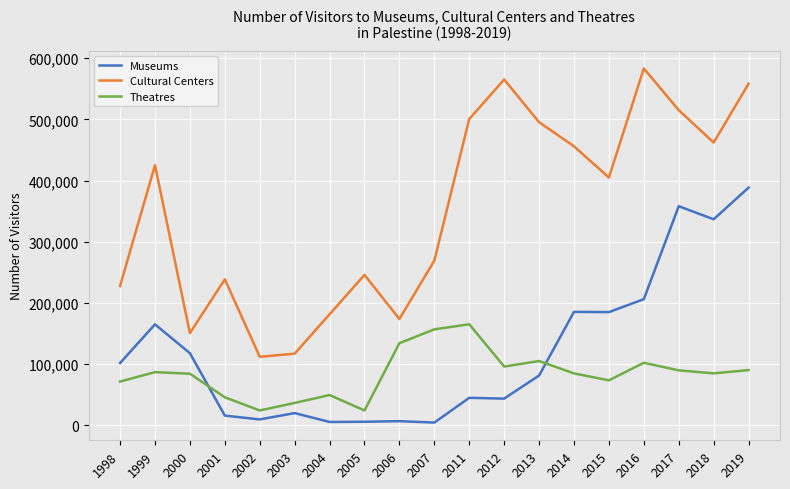

Which series ends up on top after the final intersection of Museums and Theatres?

Museums